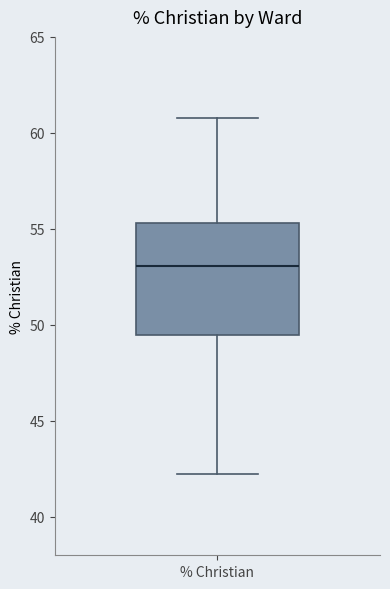

Read this box plot against the y-axis: the position of the median line, the range covered by the box, and the ends of both whiskers. The values are not printed on the chart, so give them approximately, as read against the axis.

median 53.0, box 49.5 to 55.5, whiskers 42.0 to 61.0